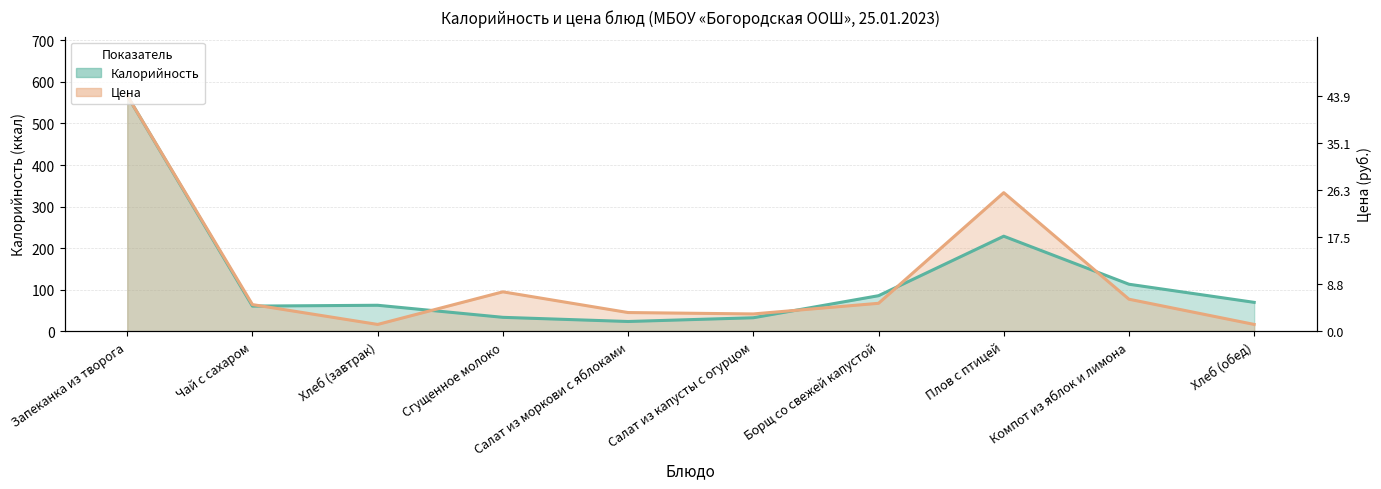

How many interior local peaks does the Цена series have?

2